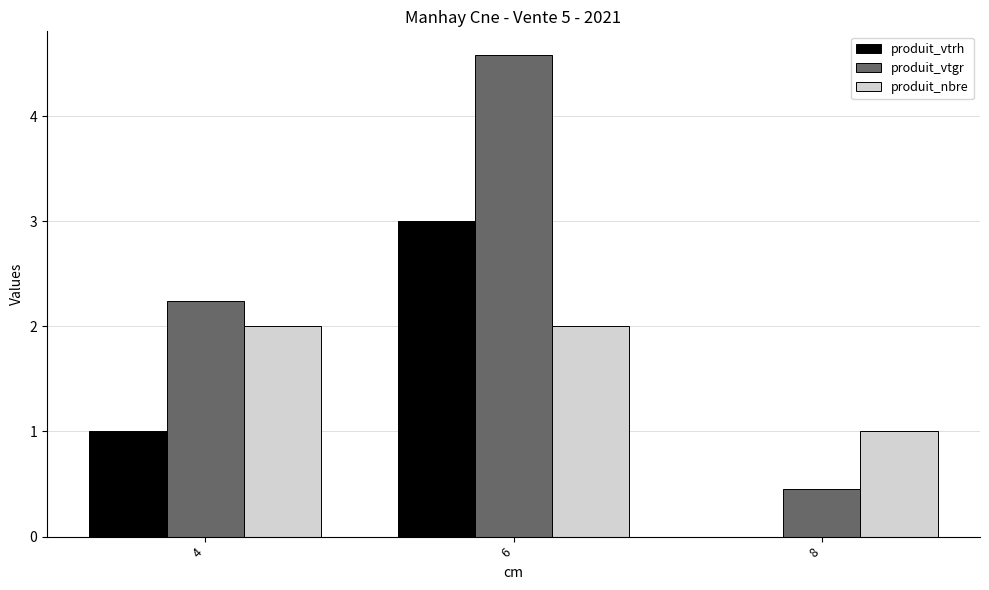

What is the average value of the produit_vtgr series?

2.4